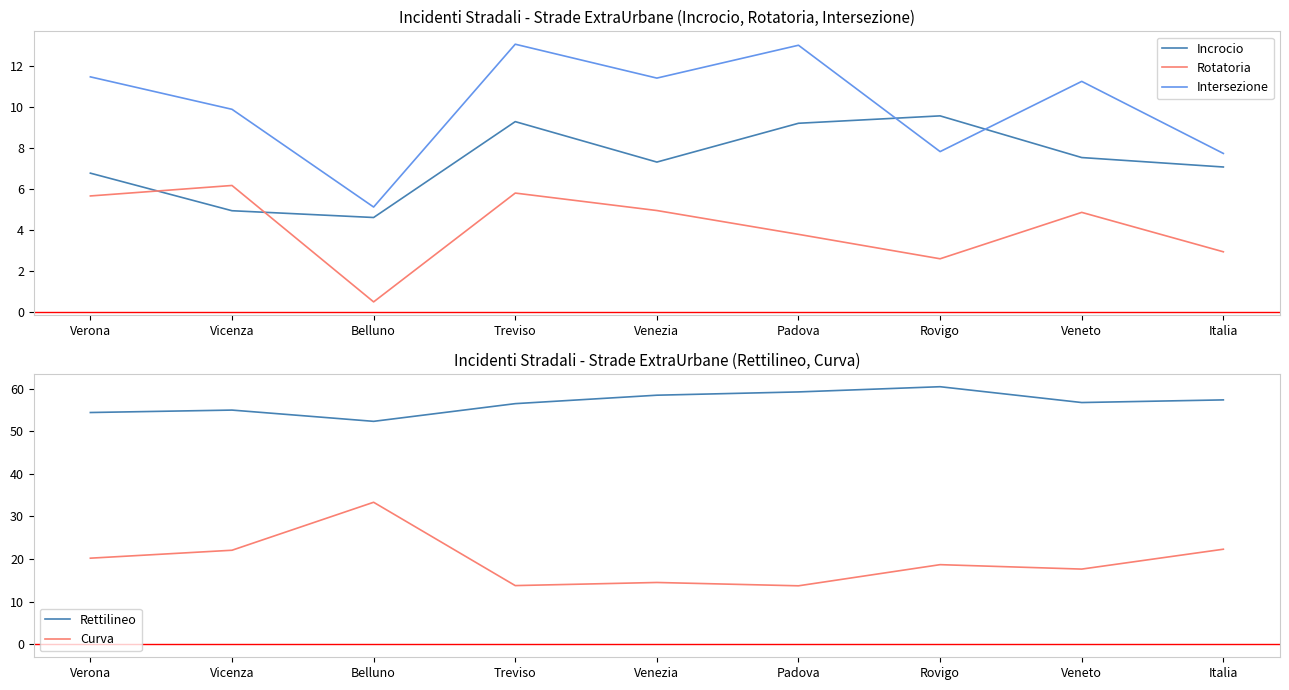

True or false: Incrocio and Curva intersect in this chart.

False